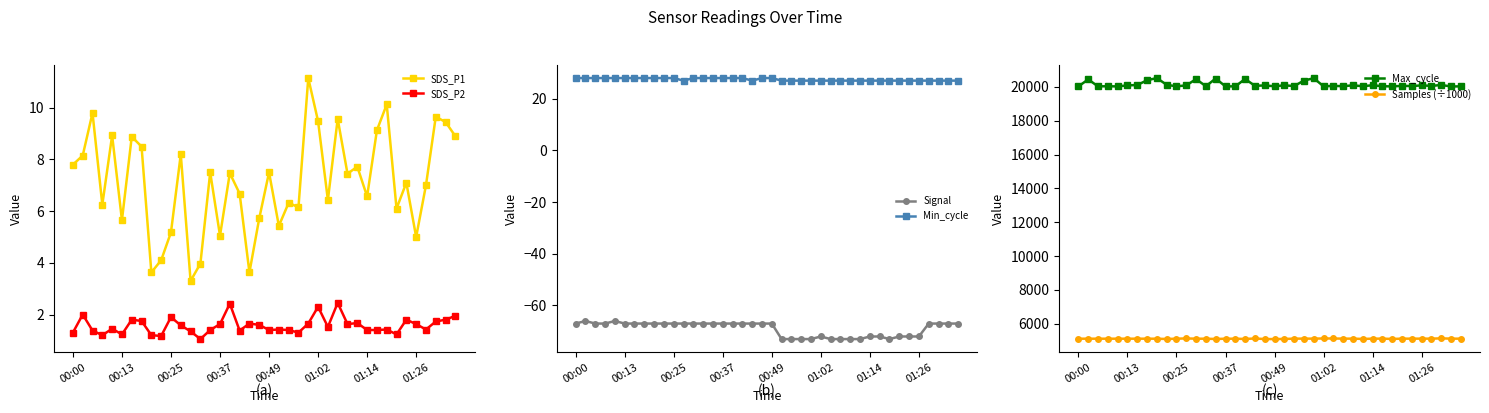

Reading left to right, transcribe all the data shown in this chart.

SDS_P1: 7.8	8.2	9.8	6.2	8.9	5.7	8.9	8.5	3.6	4.1	5.2	8.2	3.3	4.0	7.5	5.0	7.5	6.7	3.6	5.7	7.5	5.4	6.3	6.2	11.2	9.5	6.4	9.6	7.5	7.7	6.6	9.1	10.1	6.1	7.1	5.0	7.0	9.7	9.4	8.9
SDS_P2: 1.3	2.0	1.4	1.2	1.4	1.2	1.8	1.8	1.2	1.2	1.9	1.6	1.4	1.1	1.4	1.6	2.4	1.4	1.6	1.6	1.4	1.4	1.4	1.3	1.6	2.3	1.5	2.5	1.6	1.7	1.4	1.4	1.4	1.2	1.8	1.6	1.4	1.7	1.8	1.9
Signal: -67.0	-66.0	-67.0	-67.0	-66.0	-67.0	-67.0	-67.0	-67.0	-67.0	-67.0	-67.0	-67.0	-67.0	-67.0	-67.0	-67.0	-67.0	-67.0	-67.0	-67.0	-73.0	-73.0	-73.0	-73.0	-72.0	-73.0	-73.0	-73.0	-73.0	-72.0	-72.0	-73.0	-72.0	-72.0	-72.0	-67.0	-67.0	-67.0	-67.0
Min_cycle: 28.0	28.0	28.0	28.0	28.0	28.0	28.0	28.0	28.0	28.0	28.0	27.0	28.0	28.0	28.0	28.0	28.0	28.0	27.0	28.0	28.0	27.0	27.0	27.0	27.0	27.0	27.0	27.0	27.0	27.0	27.0	27.0	27.0	27.0	27.0	27.0	27.0	27.0	27.0	27.0
Max_cycle: 20035.0	20449.0	20039.0	20043.0	20035.0	20095.0	20117.0	20399.0	20529.0	20130.0	20039.0	20096.0	20466.0	20046.0	20502.0	20035.0	20039.0	20474.0	20070.0	20092.0	20043.0	20099.0	20055.0	20381.0	20520.0	20039.0	20065.0	20049.0	20097.0	20047.0	20103.0	20046.0	20035.0	20068.0	20054.0	20095.0	20066.0	20118.0	20031.0	20039.0
Samples (÷1000): 5115.5	5115.3	5115.4	5115.6	5115.4	5115.4	5115.8	5115.5	5114.8	5098.5	5115.6	5132.5	5115.6	5115.4	5098.3	5115.3	5115.2	5100.2	5128.9	5094.9	5093.4	5101.2	5118.4	5119.8	5119.2	5129.6	5127.4	5119.1	5118.7	5101.7	5118.2	5118.3	5101.6	5118.0	5118.0	5118.6	5118.1	5136.5	5117.9	5117.9